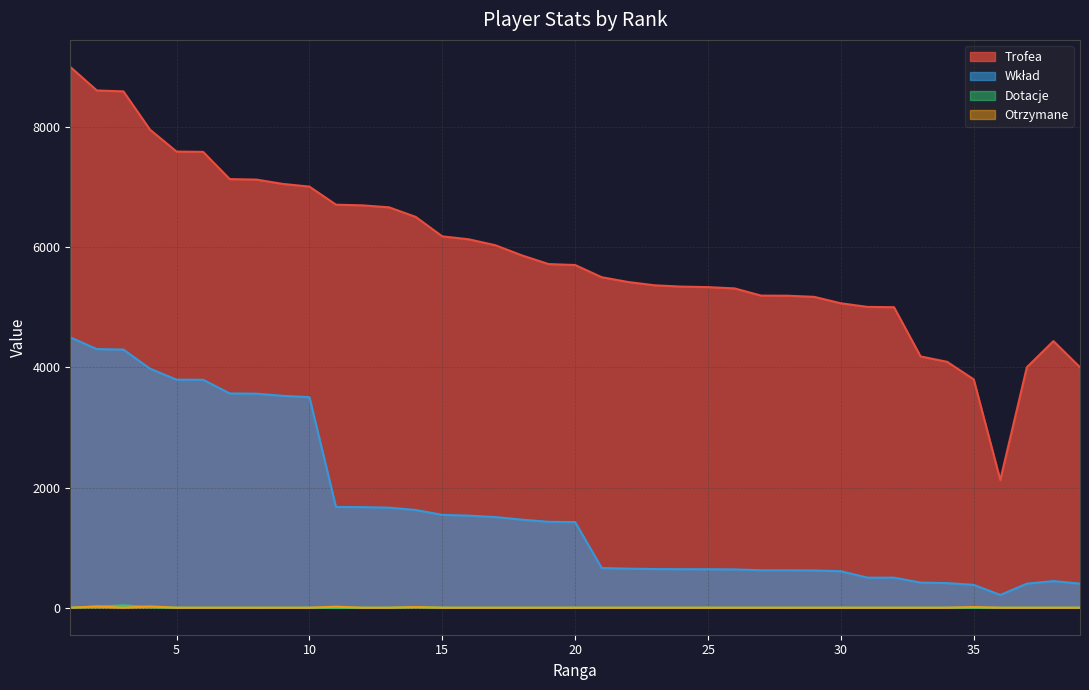

Between which two adjacent categories do Dotacje and Otrzymane first intersect?

2 and 3